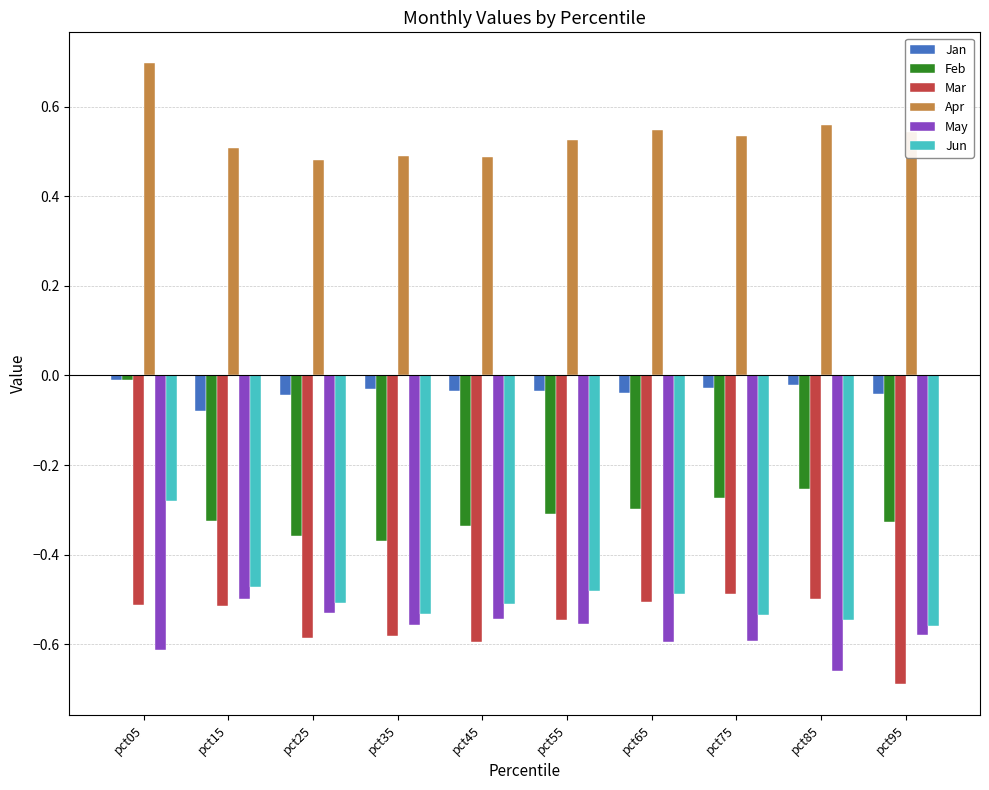

What is the spread (max minus min) of values at pct45?

1.1